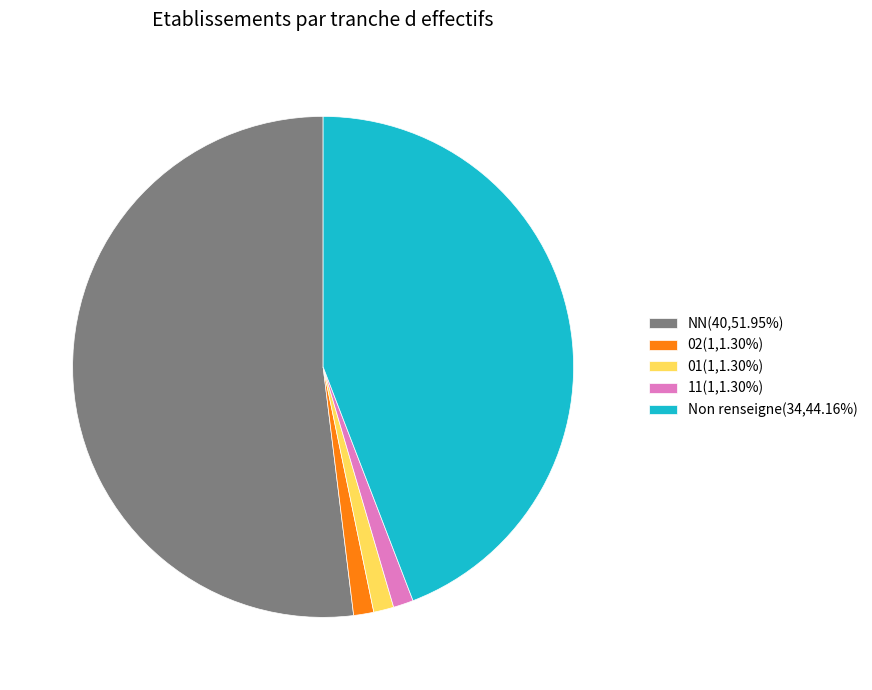

Combined, do 11(1,1.30%) and NN(40,51.95%) account for over 50%?

Yes